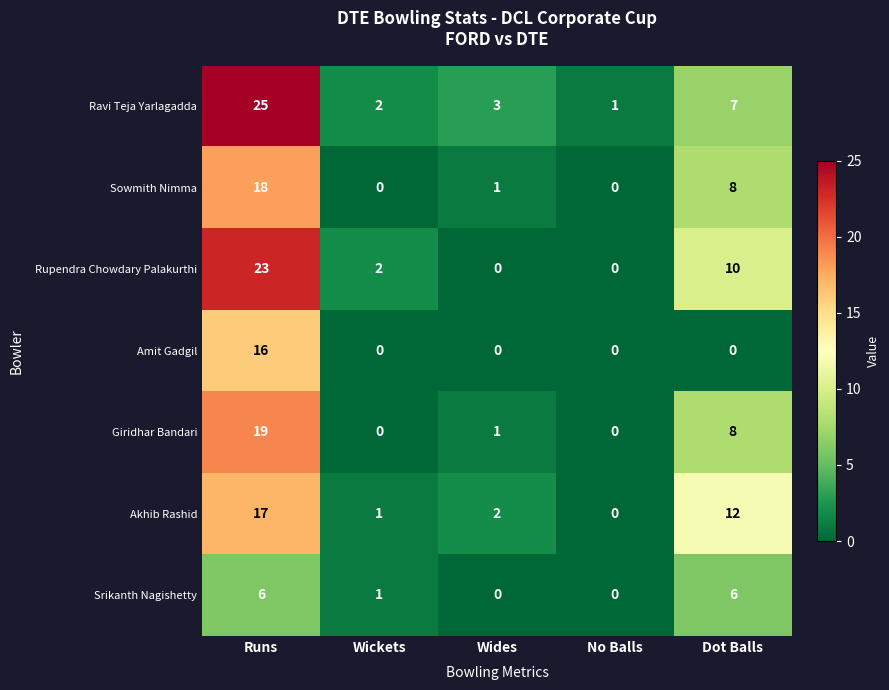

Count the number of data series in this chart.

7